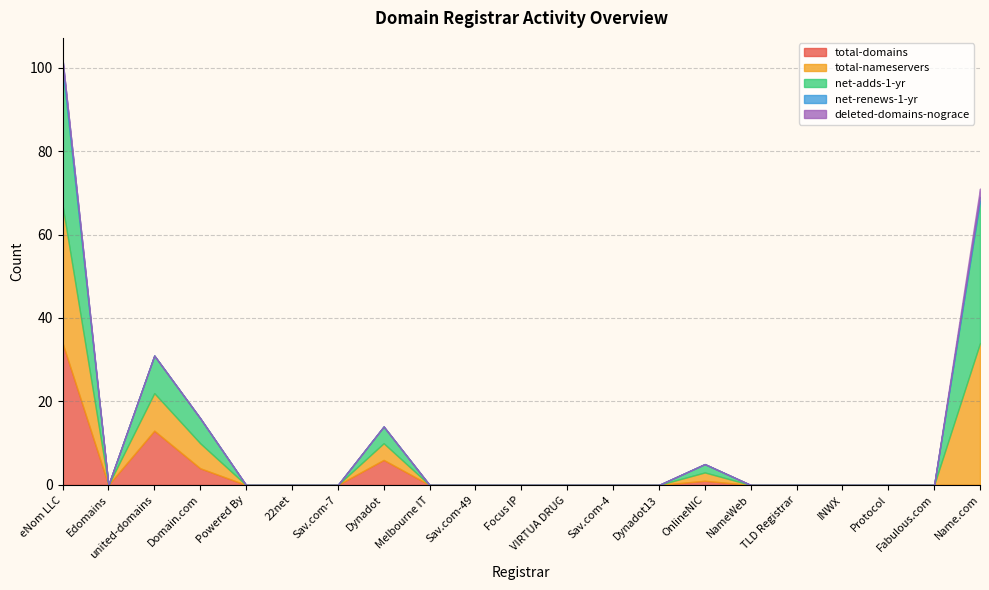

How many values in the net-renews-1-yr series exceed 0?

2